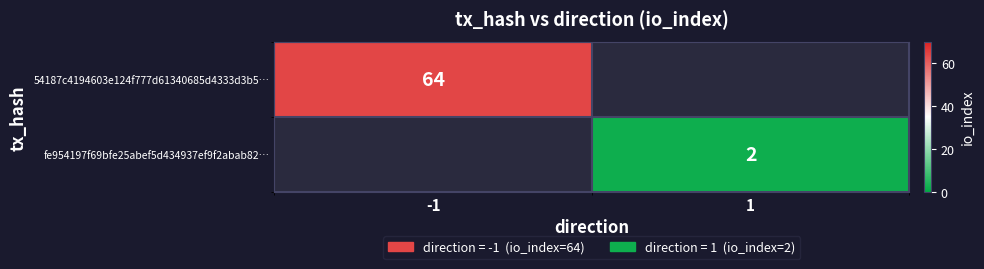

The 54187c4194603e124f777d61340685d4333d3b5… series shows 96.7 at -1. True or false?

False